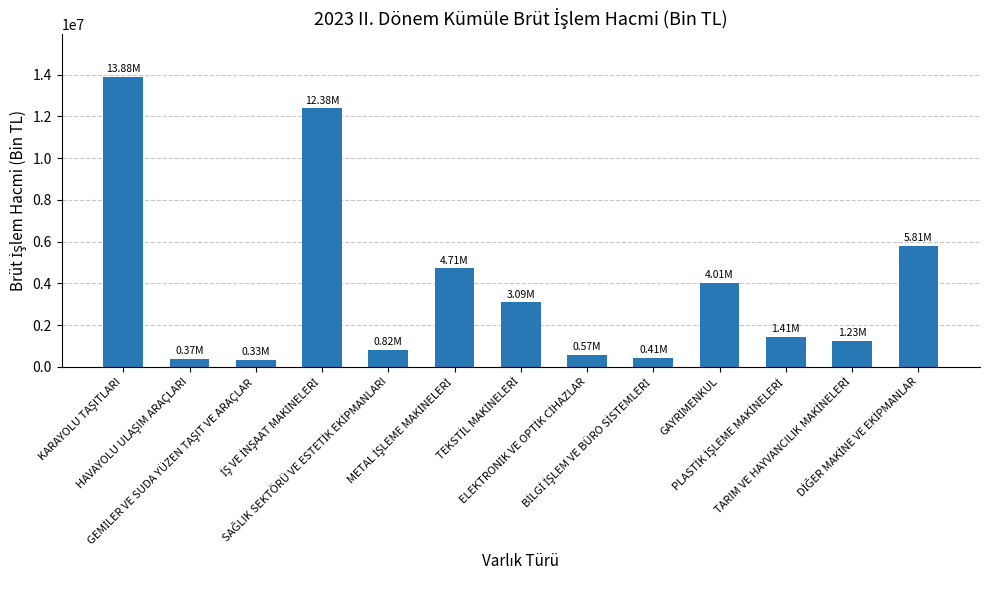

What is the sum of all values?

49005575.1